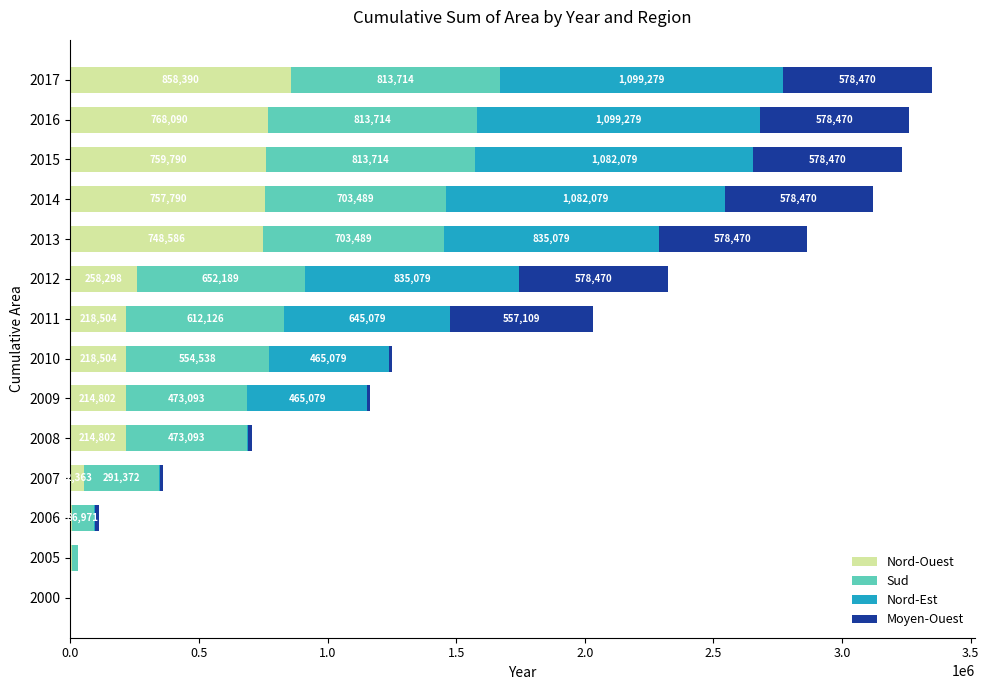

What is the sum of the Nord-Ouest values at 2012 and 2005?

264061